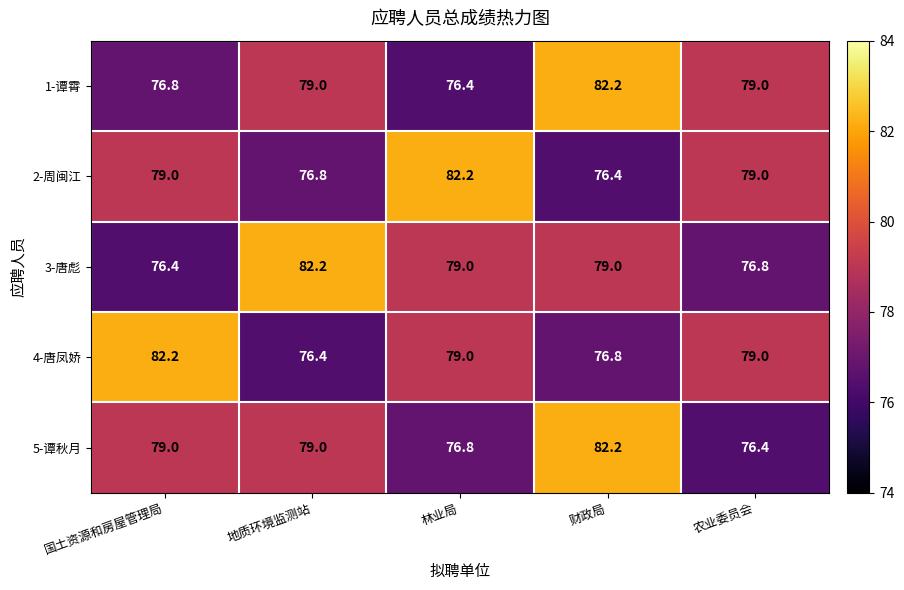

Between 国土资源和房屋管理局 and 农业委员会, which series saw the biggest shift?

4-唐凤娇